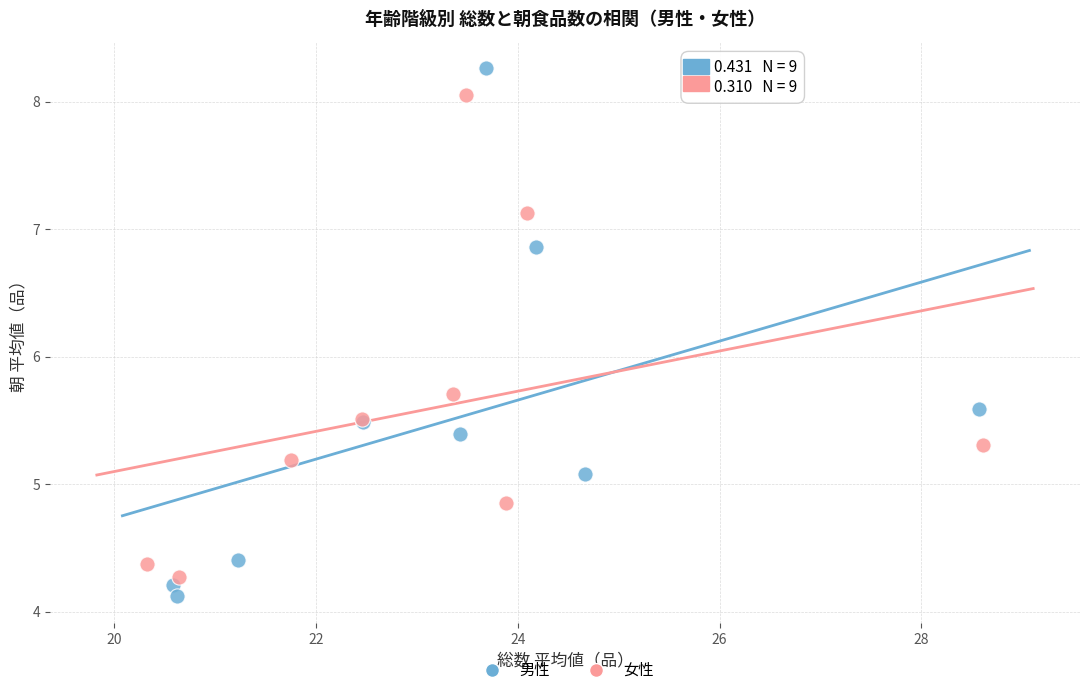

Which series contains the highest Y value?

男性